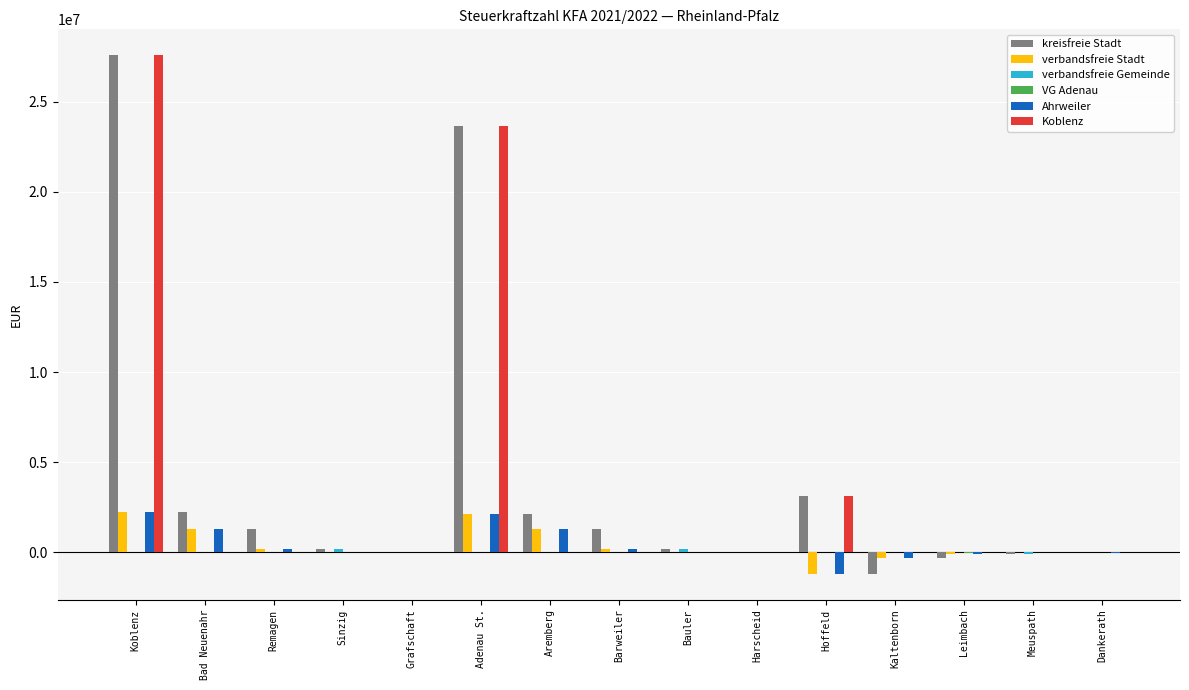

What is the maximum value shown in the chart?

27574701